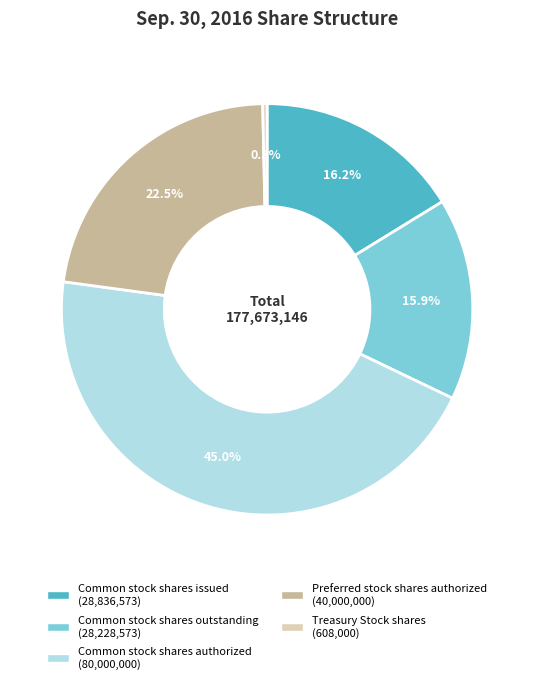

Is the sum of Common stock shares outstanding and Preferred stock shares authorized greater than half?

No